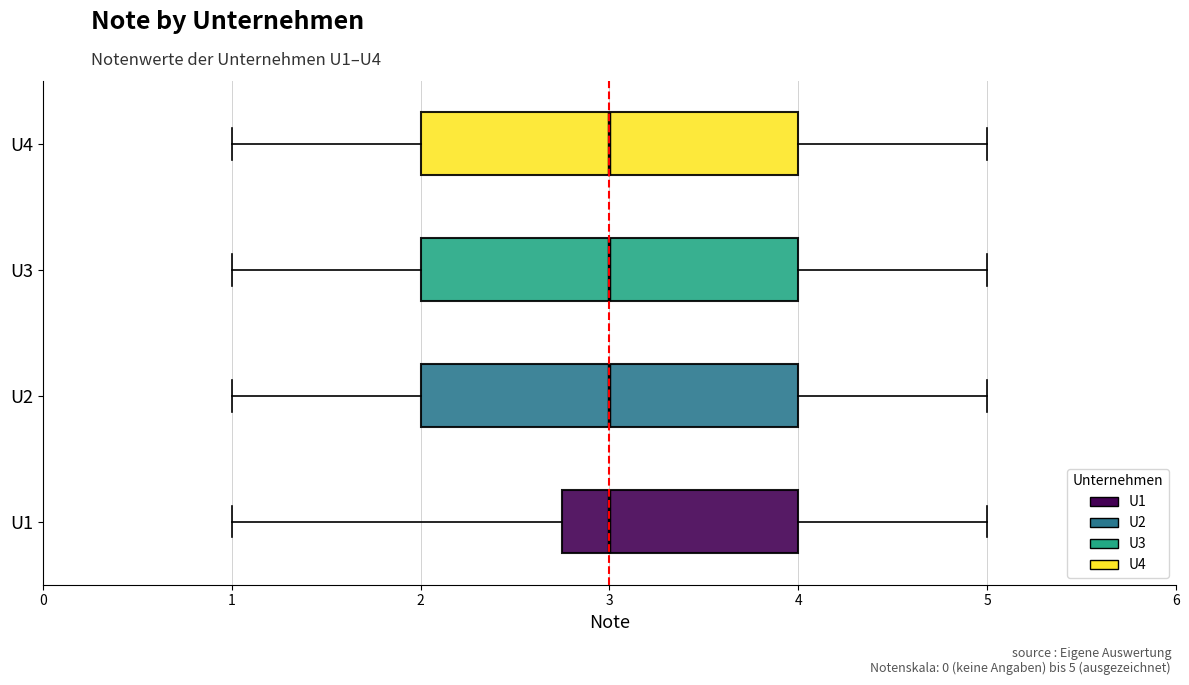

Reading bottom to top, read every box against the x-axis: the position of its median line, the range the box covers, and the ends of its whiskers. The values are not printed on the chart, so give them approximately, as read against the axis.

U1: median 3.0, box 2.8 to 4.0, whiskers 1.0 to 5.0
U2: median 3.0, box 2.0 to 4.0, whiskers 1.0 to 5.0
U3: median 3.0, box 2.0 to 4.0, whiskers 1.0 to 5.0
U4: median 3.0, box 2.0 to 4.0, whiskers 1.0 to 5.0